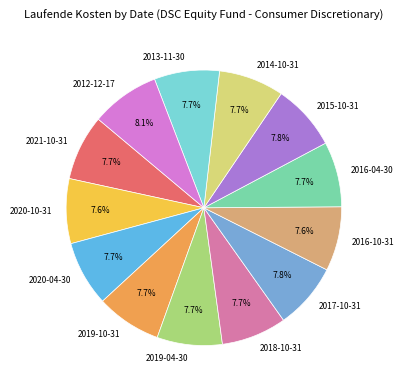

To the nearest percent, what percentage of the pie is 2021-10-31?

8%